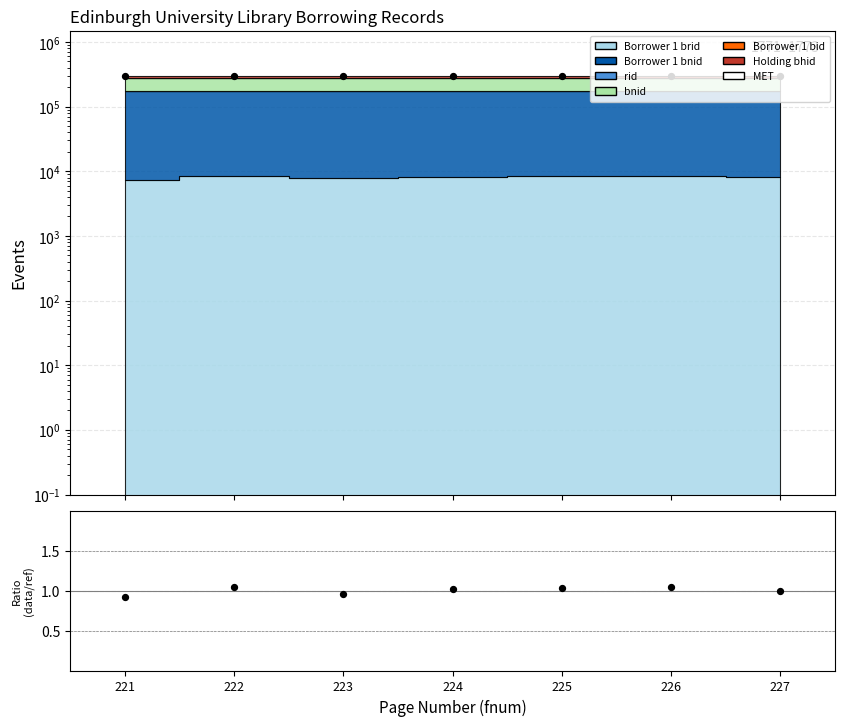

Which series contains the lowest Y value?

Ratio